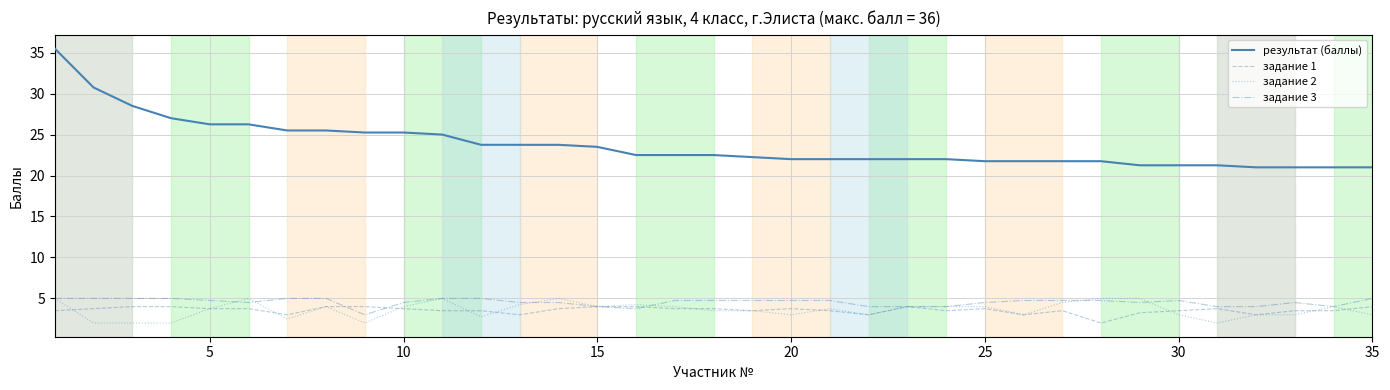

Which series has the widest spread of values?

результат (баллы)